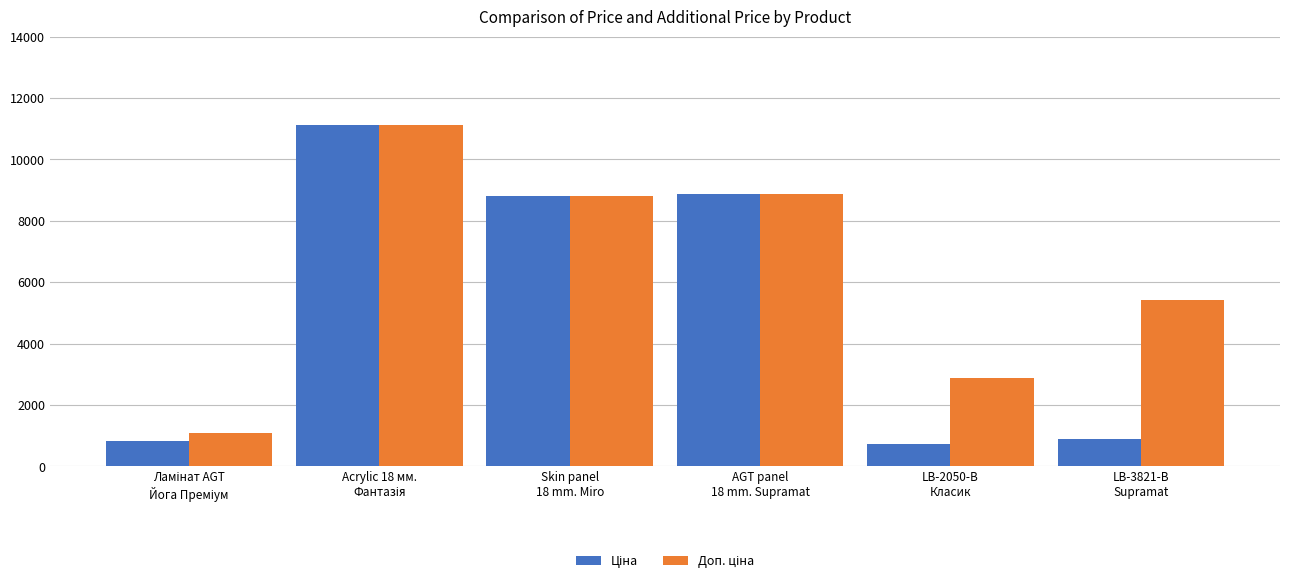

What is the minimum value shown in the chart?

719.6